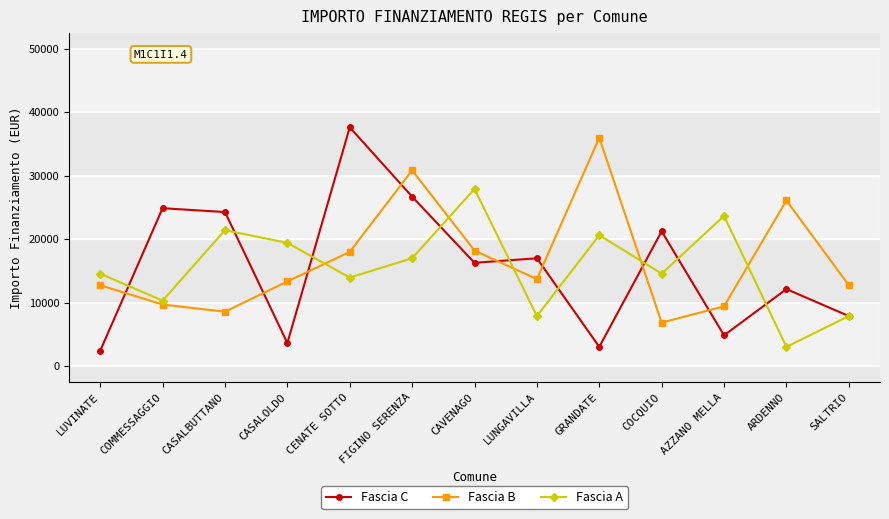

At which label does Fascia C reach its peak?

CENATE SOTTO